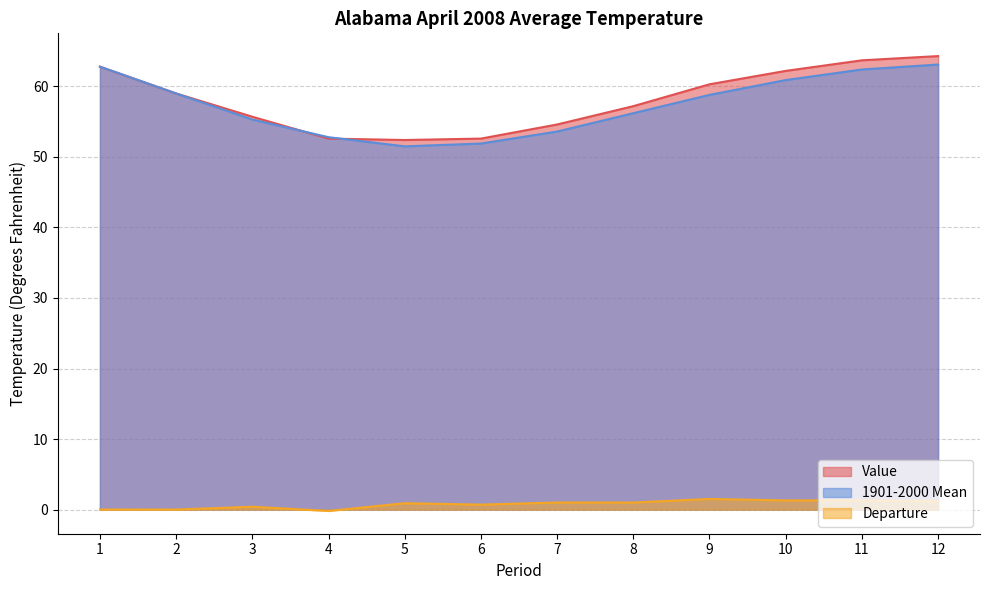

How many data points in 1901-2000 Mean are above 58?

6